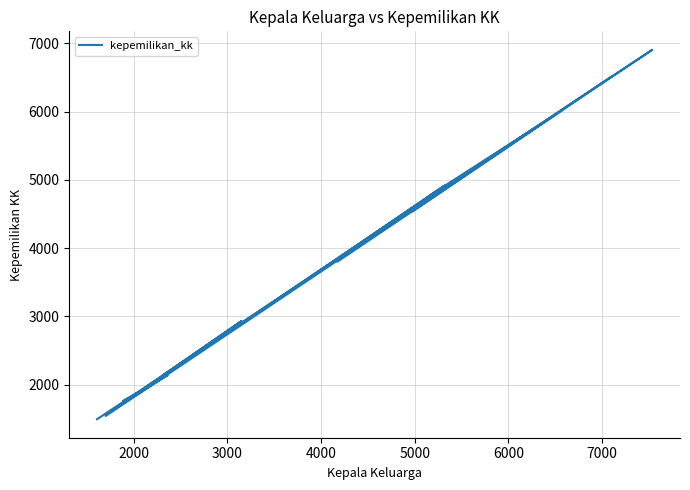

How many interior local peaks (higher than both neighbors) does the data have?

7